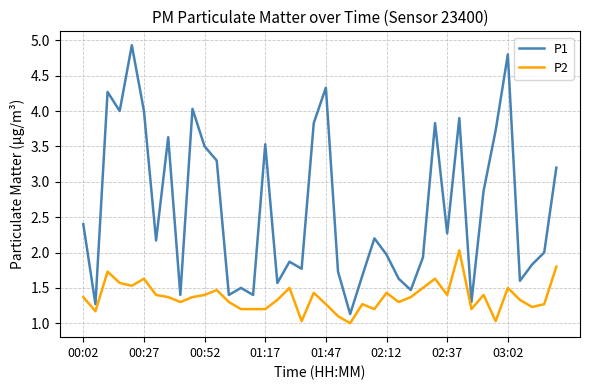

Which series has the largest range (max minus min)?

P1